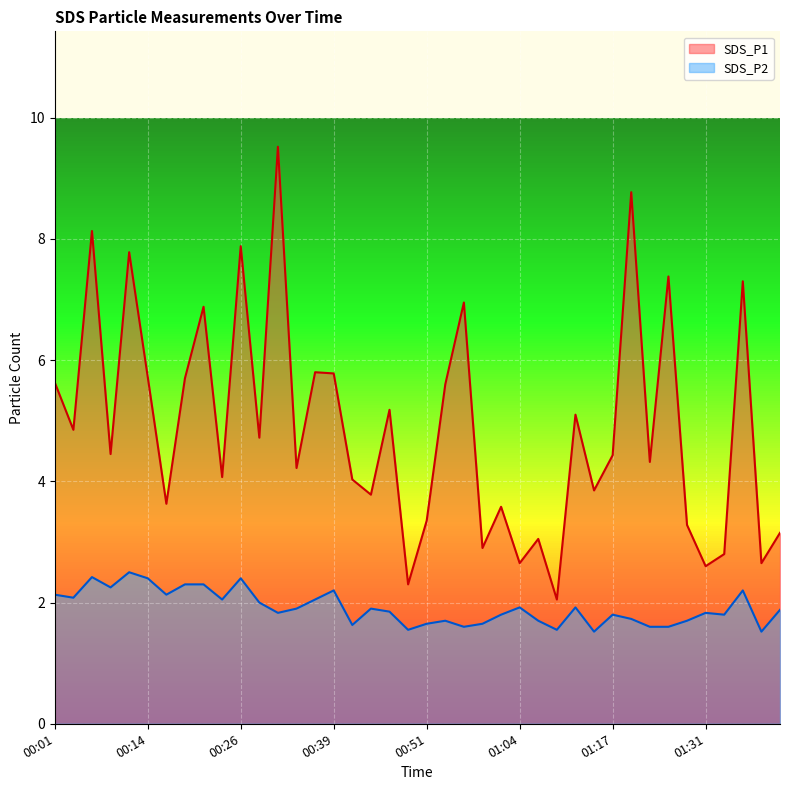

What position from the right is 00:06?

38